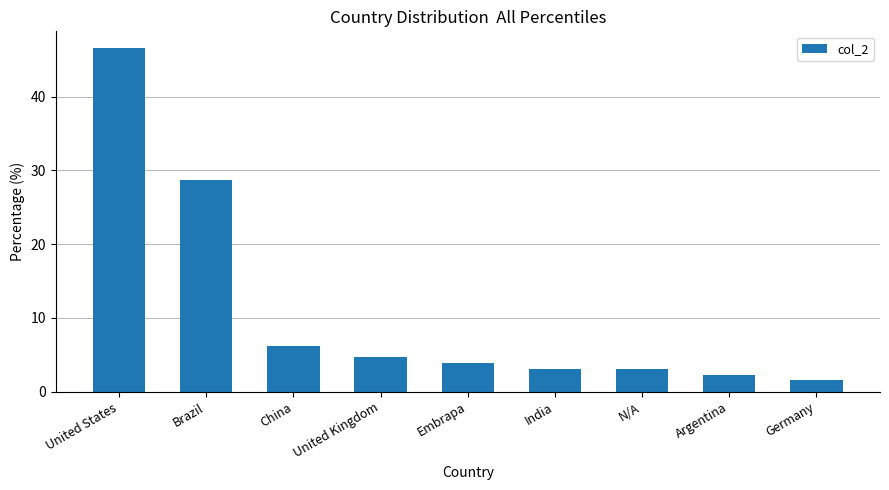

Reading right to left, list all the values displayed in this chart.

Germany=1.6	Argentina=2.3	N/A=3.1	India=3.1	Embrapa=3.9	United Kingdom=4.7	China=6.2	Brazil=28.7	United States=46.5